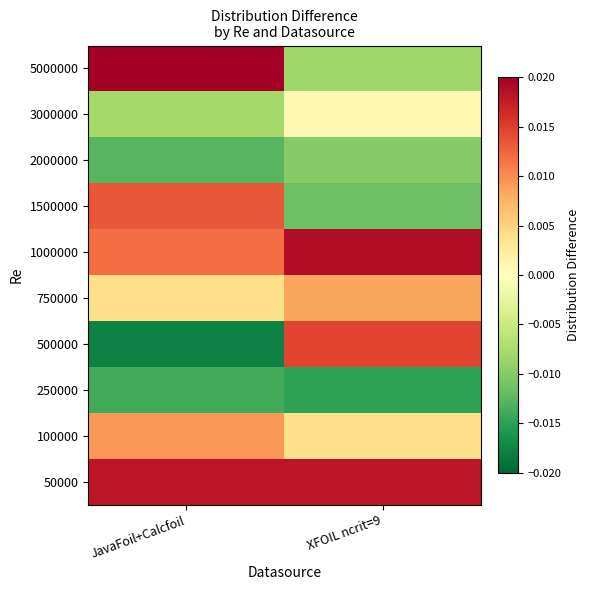

At which category is the sum across all series the highest?

JavaFoil+Calcfoil